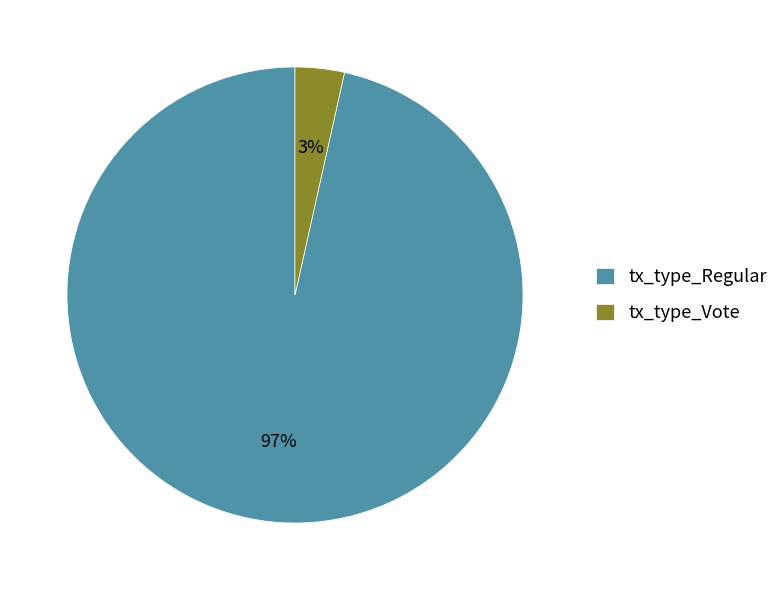

To the nearest percent, what percentage of the pie is tx_type_Vote?

3%